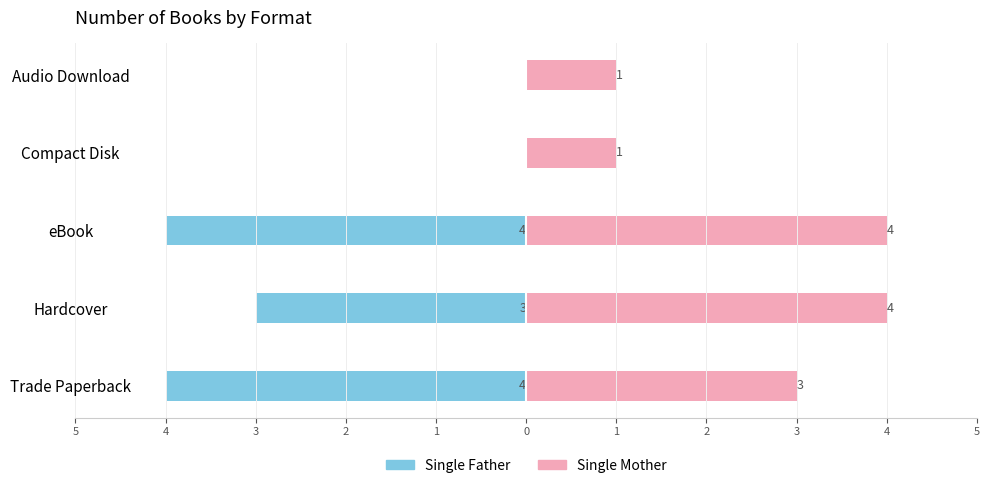

How many Single Mother values are between 1 and 4?

5